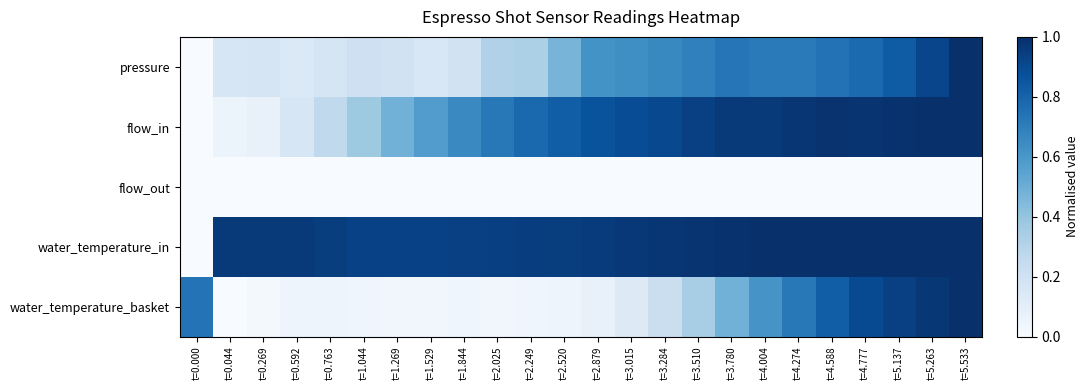

Reading left to right, what are all the values shown in this chart?

pressure: t=0.000=0.0	t=0.044=0.2	t=0.269=0.2	t=0.592=0.1	t=0.763=0.2	t=1.044=0.2	t=1.269=0.2	t=1.529=0.2	t=1.844=0.2	t=2.025=0.3	t=2.249=0.3	t=2.520=0.5	t=2.879=0.6	t=3.015=0.6	t=3.284=0.7	t=3.510=0.7	t=3.780=0.7	t=4.004=0.7	t=4.274=0.7	t=4.588=0.7	t=4.777=0.8	t=5.137=0.8	t=5.263=0.9	t=5.533=1.0
flow_in: t=0.000=0.0	t=0.044=0.1	t=0.269=0.1	t=0.592=0.2	t=0.763=0.3	t=1.044=0.4	t=1.269=0.5	t=1.529=0.6	t=1.844=0.7	t=2.025=0.7	t=2.249=0.8	t=2.520=0.8	t=2.879=0.9	t=3.015=0.9	t=3.284=0.9	t=3.510=0.9	t=3.780=1.0	t=4.004=1.0	t=4.274=1.0	t=4.588=1.0	t=4.777=1.0	t=5.137=1.0	t=5.263=1.0	t=5.533=1.0
flow_out: t=0.000=0.0	t=0.044=0.0	t=0.269=0.0	t=0.592=0.0	t=0.763=0.0	t=1.044=0.0	t=1.269=0.0	t=1.529=0.0	t=1.844=0.0	t=2.025=0.0	t=2.249=0.0	t=2.520=0.0	t=2.879=0.0	t=3.015=0.0	t=3.284=0.0	t=3.510=0.0	t=3.780=0.0	t=4.004=0.0	t=4.274=0.0	t=4.588=0.0	t=4.777=0.0	t=5.137=0.0	t=5.263=0.0	t=5.533=0.0
water_temperature_in: t=0.000=0.0	t=0.044=1.0	t=0.269=1.0	t=0.592=1.0	t=0.763=0.9	t=1.044=0.9	t=1.269=0.9	t=1.529=0.9	t=1.844=0.9	t=2.025=0.9	t=2.249=0.9	t=2.520=0.9	t=2.879=1.0	t=3.015=1.0	t=3.284=1.0	t=3.510=1.0	t=3.780=1.0	t=4.004=1.0	t=4.274=1.0	t=4.588=1.0	t=4.777=1.0	t=5.137=1.0	t=5.263=1.0	t=5.533=1.0
water_temperature_basket: t=0.000=0.7	t=0.044=0.0	t=0.269=0.0	t=0.592=0.1	t=0.763=0.0	t=1.044=0.0	t=1.269=0.0	t=1.529=0.0	t=1.844=0.0	t=2.025=0.0	t=2.249=0.0	t=2.520=0.0	t=2.879=0.1	t=3.015=0.1	t=3.284=0.2	t=3.510=0.3	t=3.780=0.5	t=4.004=0.6	t=4.274=0.7	t=4.588=0.8	t=4.777=0.9	t=5.137=0.9	t=5.263=1.0	t=5.533=1.0